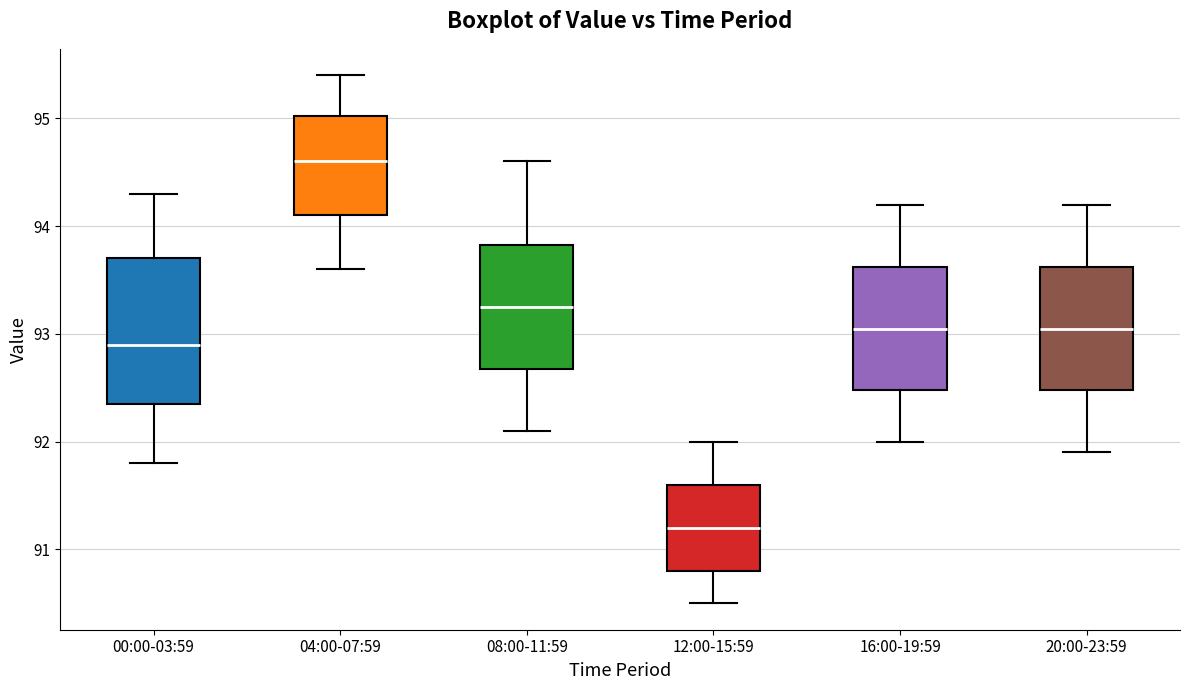

Reading left to right, transcribe this box plot: for each box, give where its median line is, the range the box spans, and where its two whiskers end, as read against the y-axis. The values are not printed on the chart, so give them approximately, as read against the axis.

00:00-03:59: median 92.9, box 92.4 to 93.7, whiskers 91.8 to 94.3
04:00-07:59: median 94.6, box 94.1 to 95.0, whiskers 93.6 to 95.4
08:00-11:59: median 93.3, box 92.7 to 93.8, whiskers 92.1 to 94.6
12:00-15:59: median 91.2, box 90.8 to 91.6, whiskers 90.5 to 92.0
16:00-19:59: median 93.1, box 92.5 to 93.6, whiskers 92.0 to 94.2
20:00-23:59: median 93.1, box 92.5 to 93.6, whiskers 91.9 to 94.2